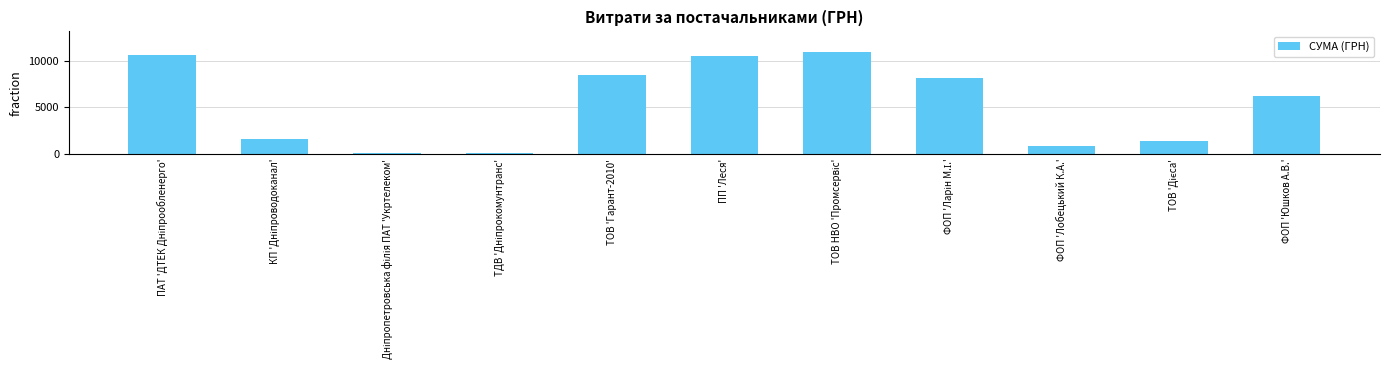

Count the number of categories in the chart.

11